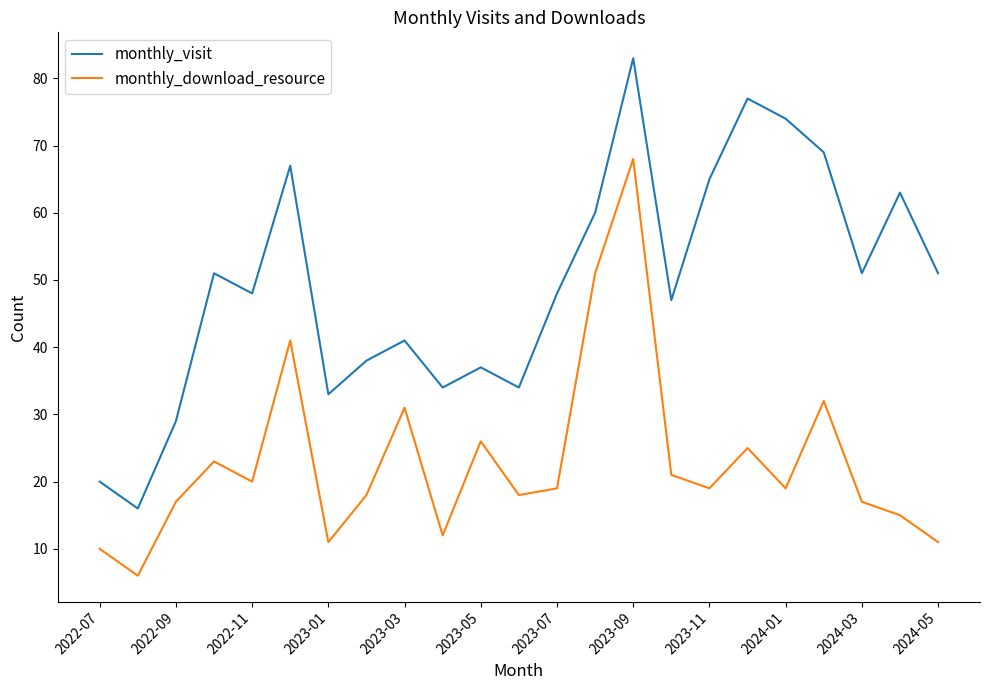

Rank the series by their average value, from lowest to highest.

monthly_download_resource, monthly_visit